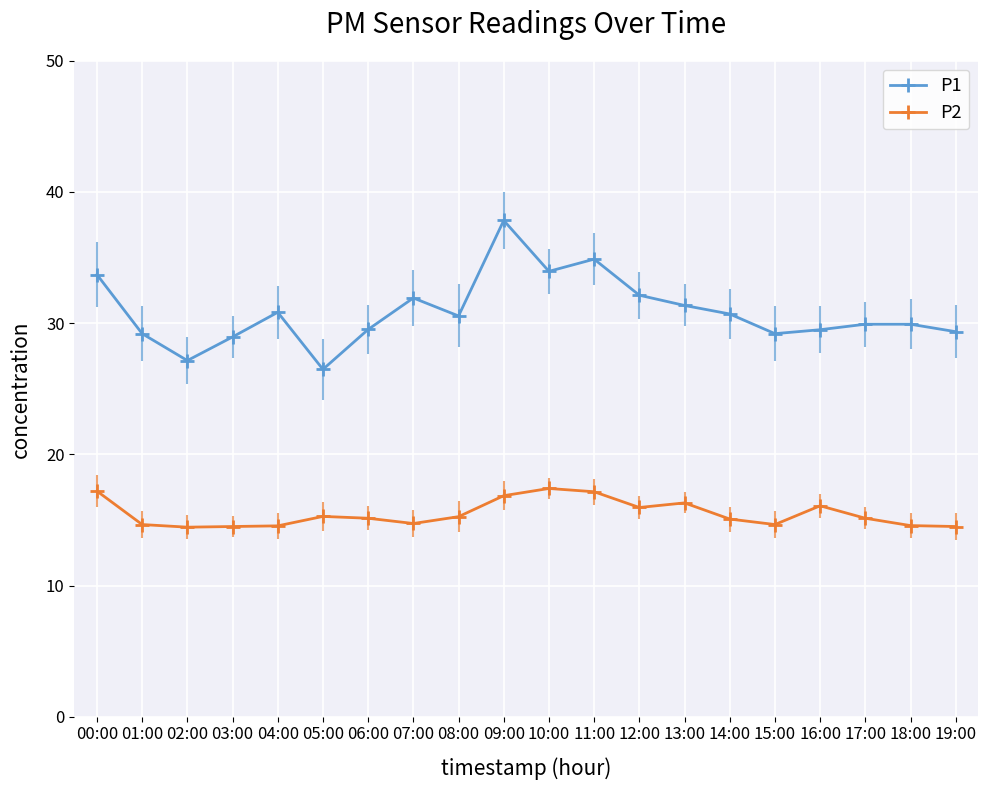

How many data points does each series have?

20